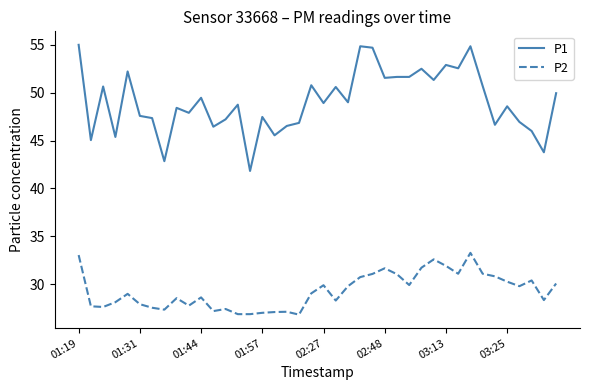

How many lines are shown in the chart?

2